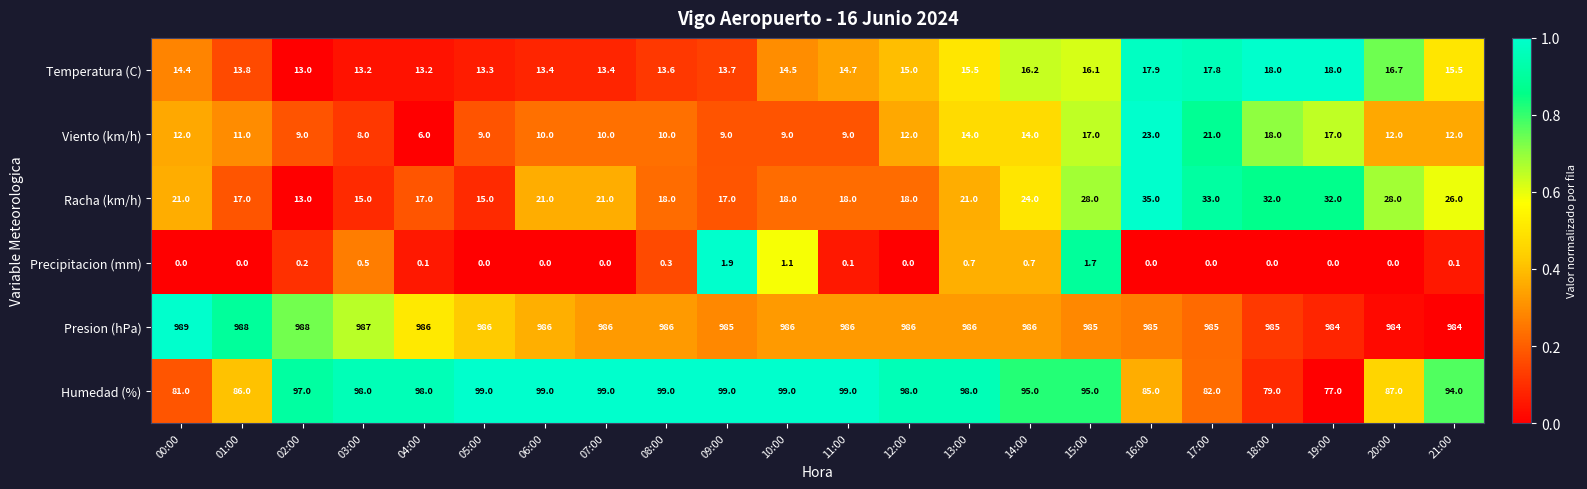

What is the difference between the highest and lowest values at 17:00?

985.0